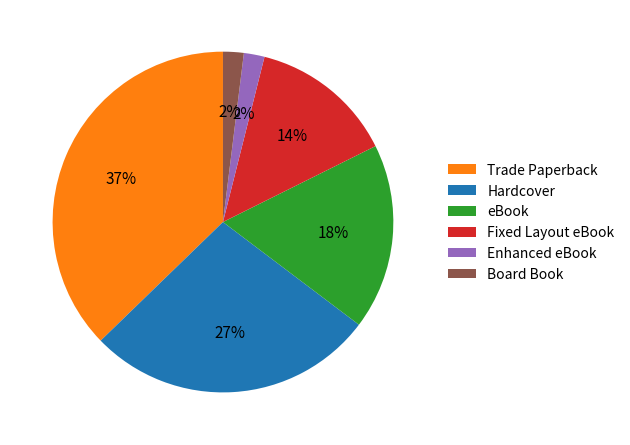

What is the largest slice in the pie chart?

Trade Paperback